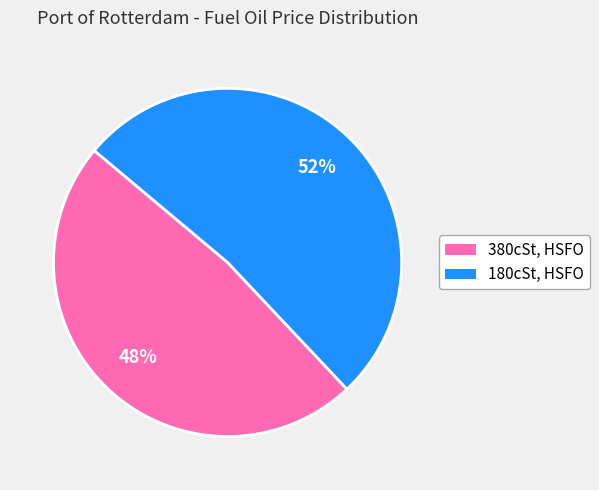

Is the sum of 180cSt, HSFO and 380cSt, HSFO greater than half?

Yes